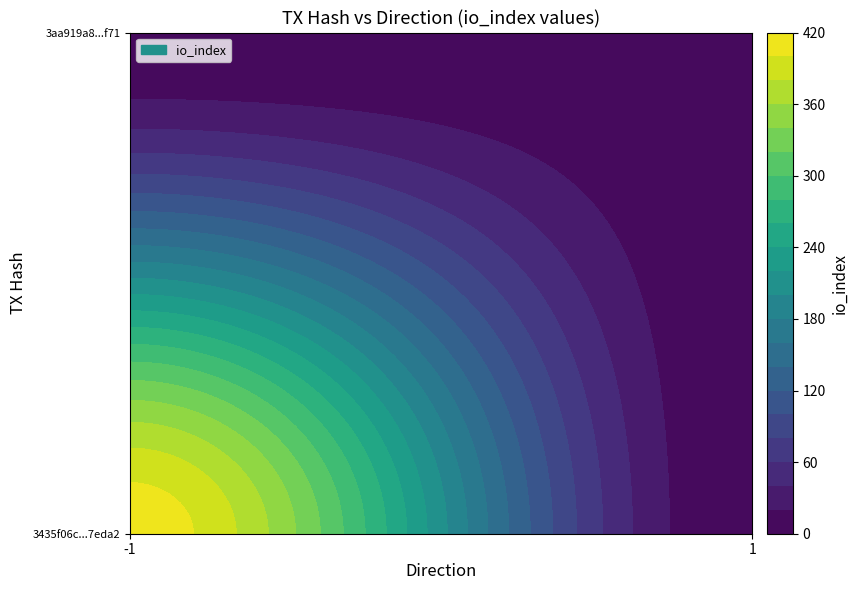

Reading right to left, list all the values displayed in this chart.

3435f06c60478904347640f07e8cf150ba7eda2: io_index=412	direction=-1
3aa919a8d5b7bcb35561b8a7a7995a911882f71: io_index=3	direction=1